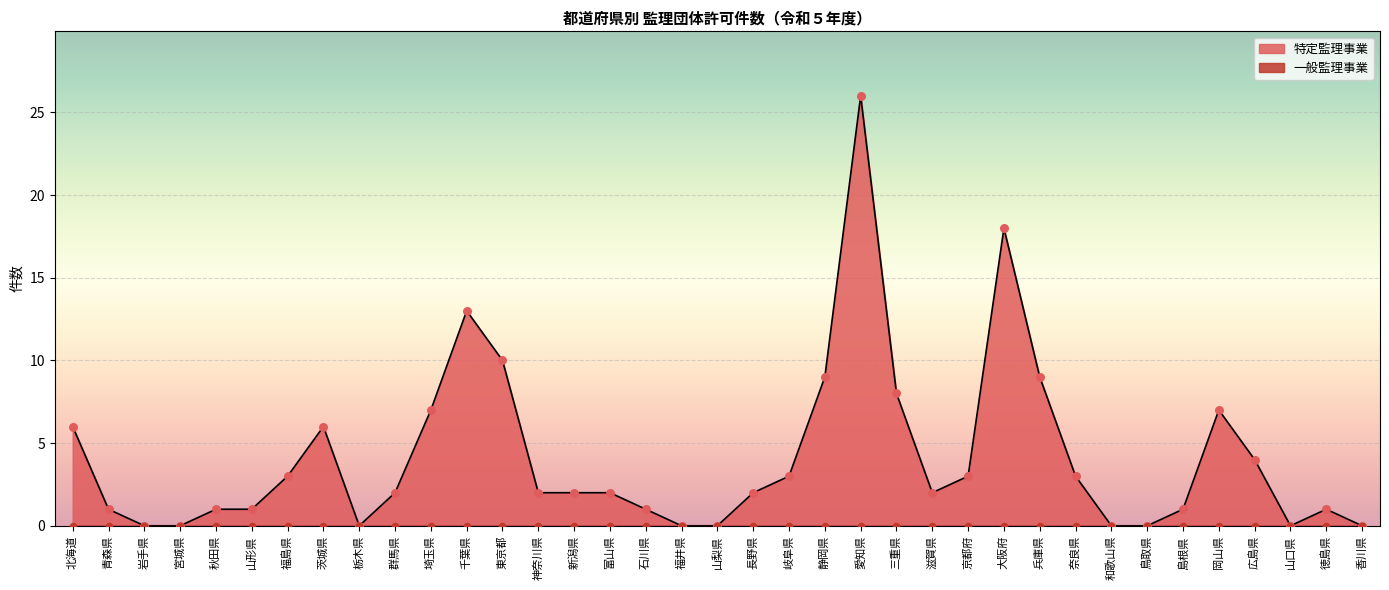

What is the change in value from 福島県 to 島根県?

-2